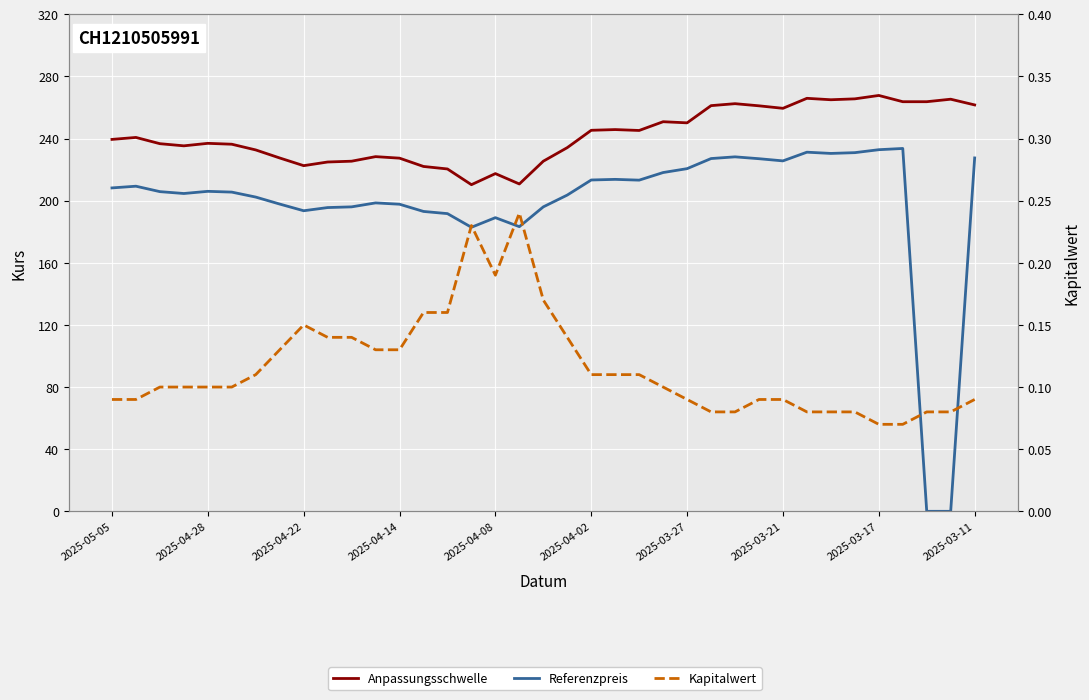

Which series has the largest total across all categories?

Anpassungsschwelle